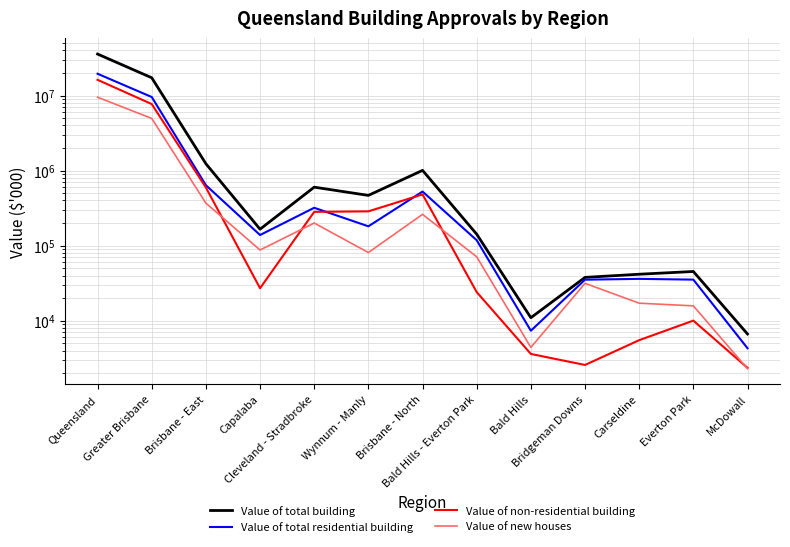

Is it true that Value of new houses equals 368783.2 at Brisbane - East?

True